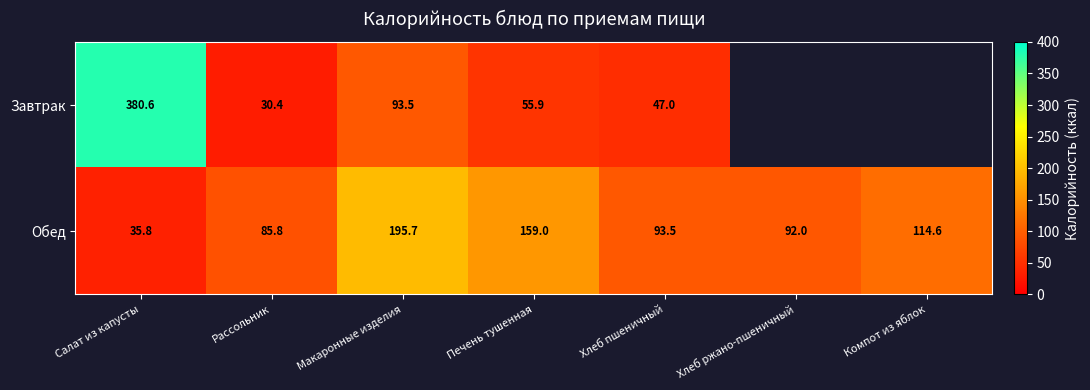

Which label corresponds to the smallest value in the chart?

Рассольник